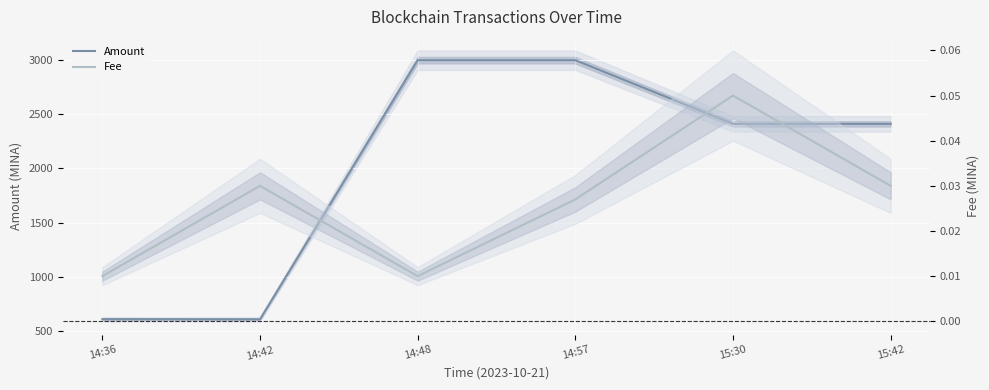

What is the label of the 6th point from the right?

14:36